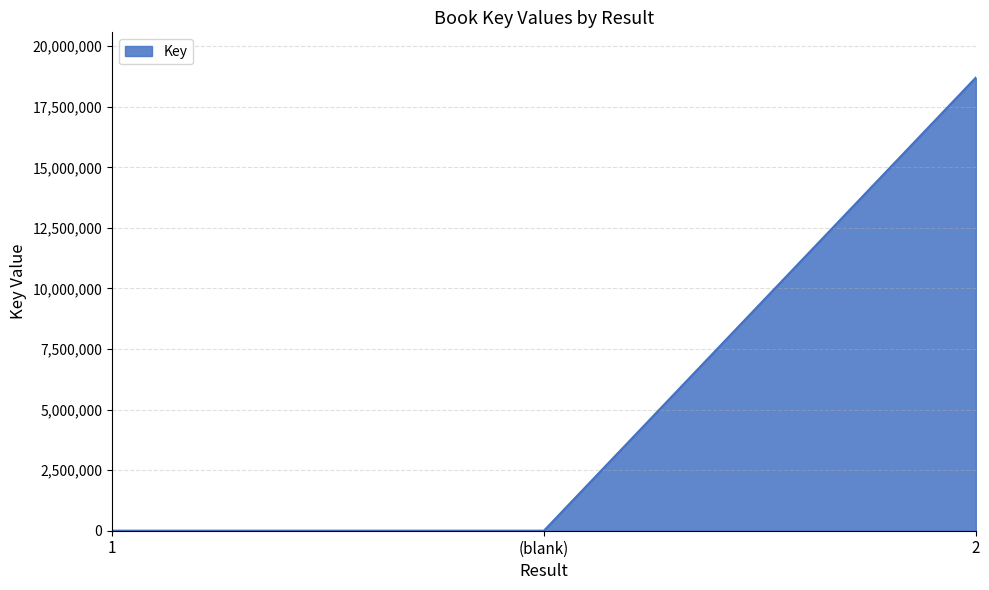

What is the difference between the maximum and minimum values?

18701163